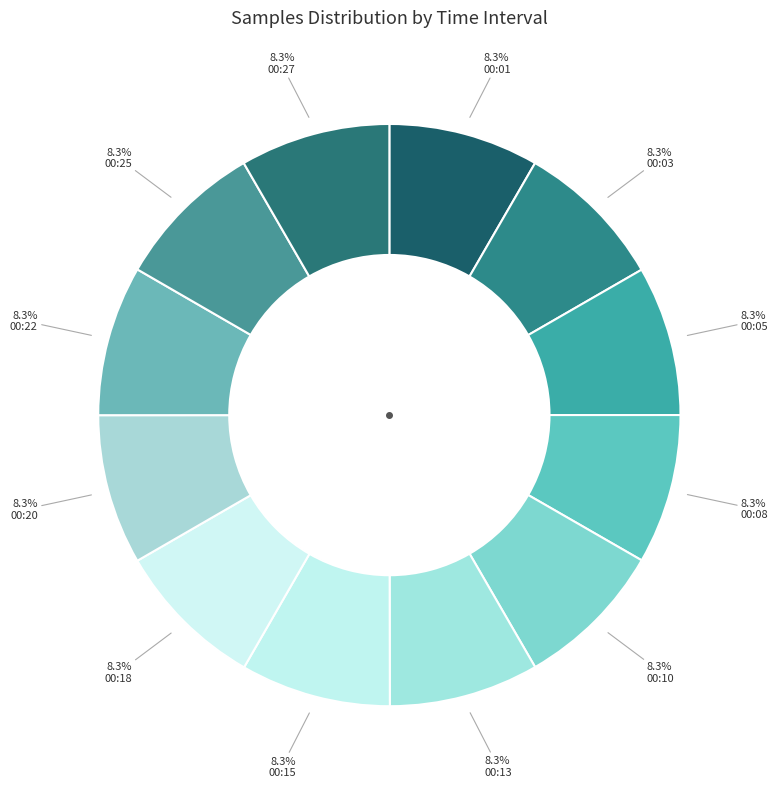

How many slices are in this pie chart?

12